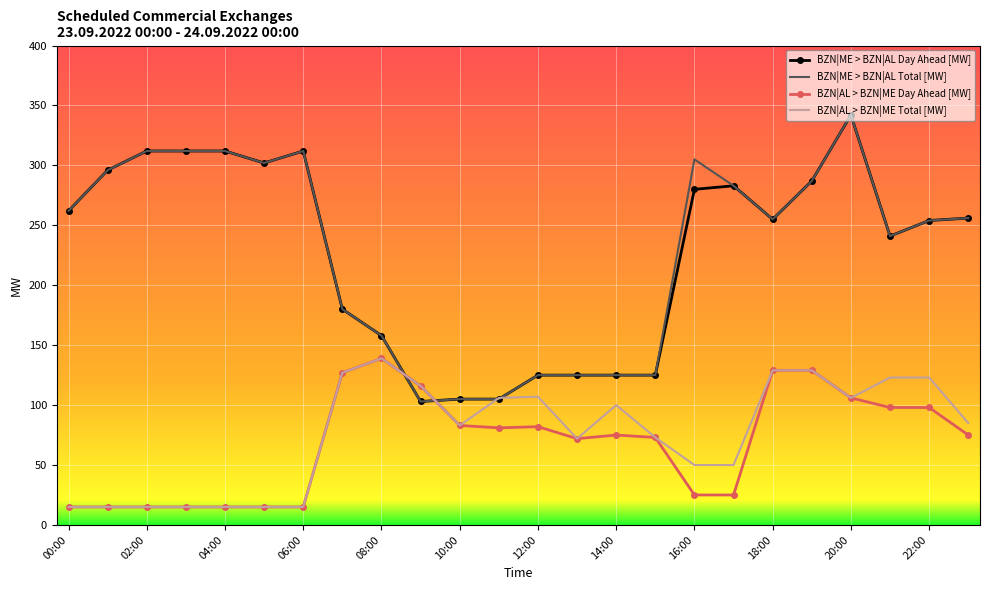

What is the minimum value shown in the chart?

15